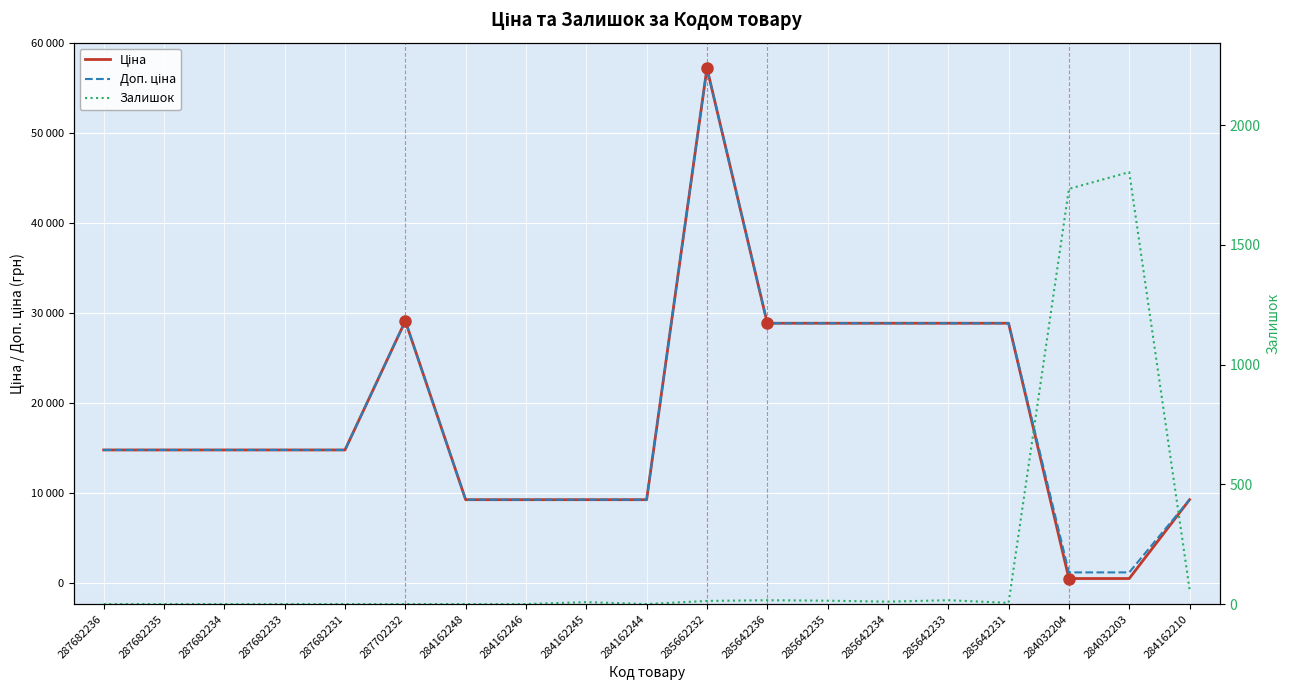

The Ціна series shows 528.2 at 284032203. True or false?

True